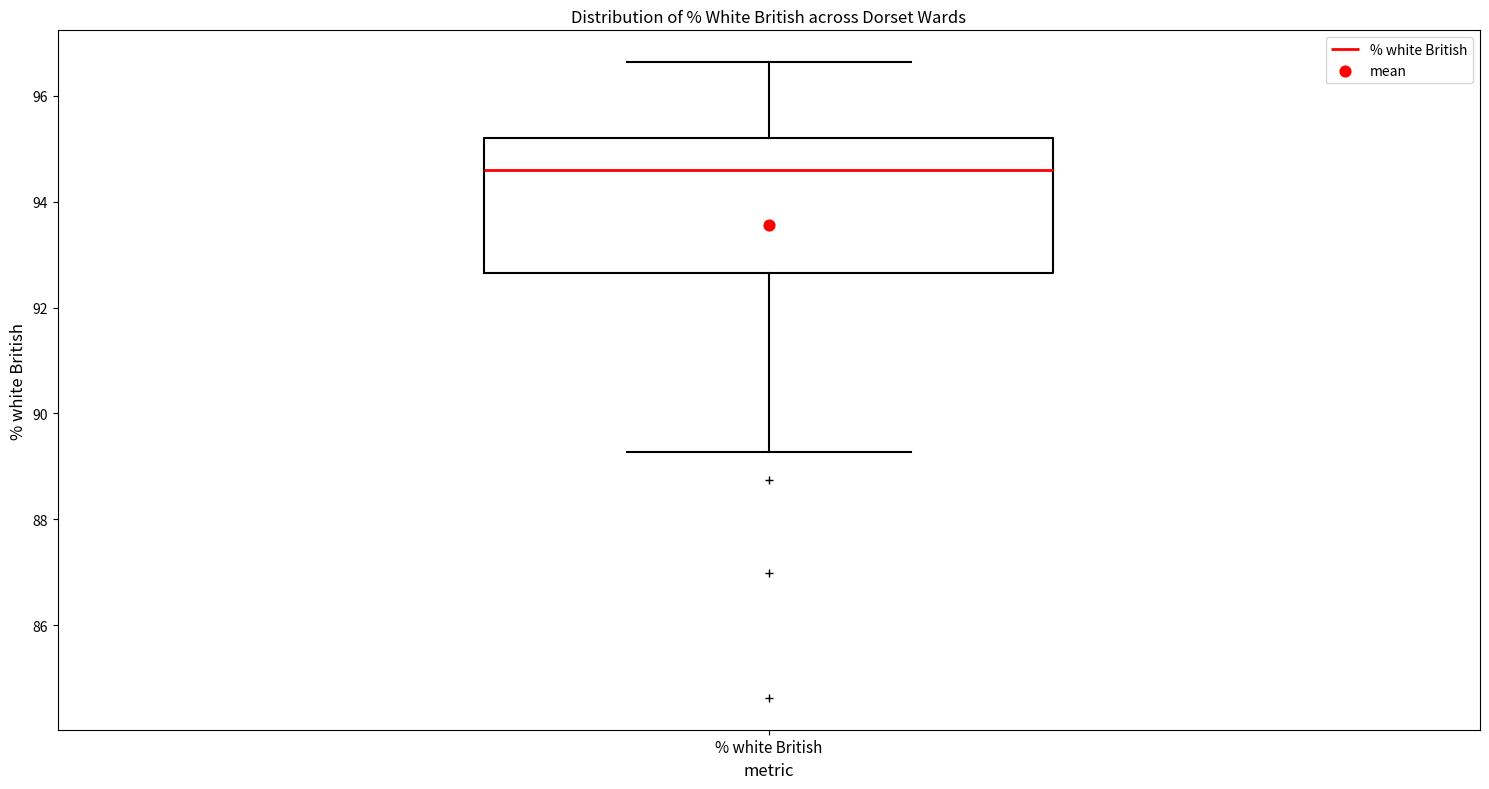

Transcribe this box plot: give where the median line is, the range the box spans, and where the two whiskers end, as read against the y-axis. The values are not printed on the chart, so give them approximately, as read against the axis.

median 94.6, box 92.6 to 95.2, whiskers 89.2 to 96.6